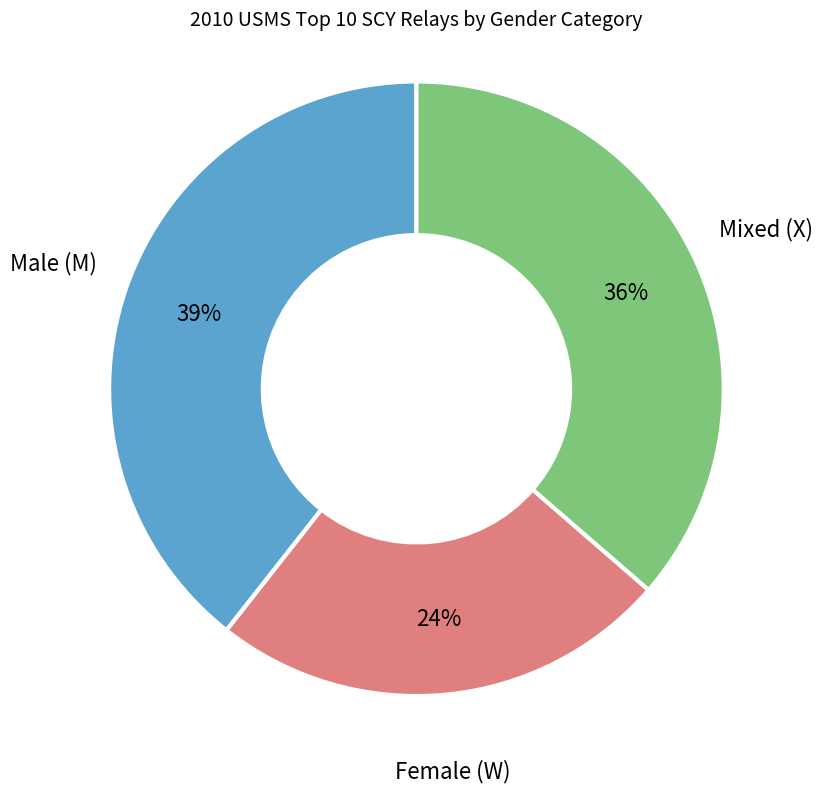

Does any single category account for the majority?

No